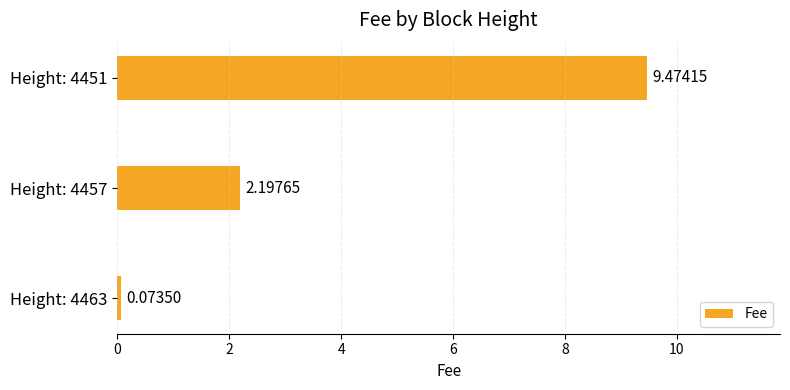

List the labels in order of value, largest first.

Height: 4451, Height: 4457, Height: 4463